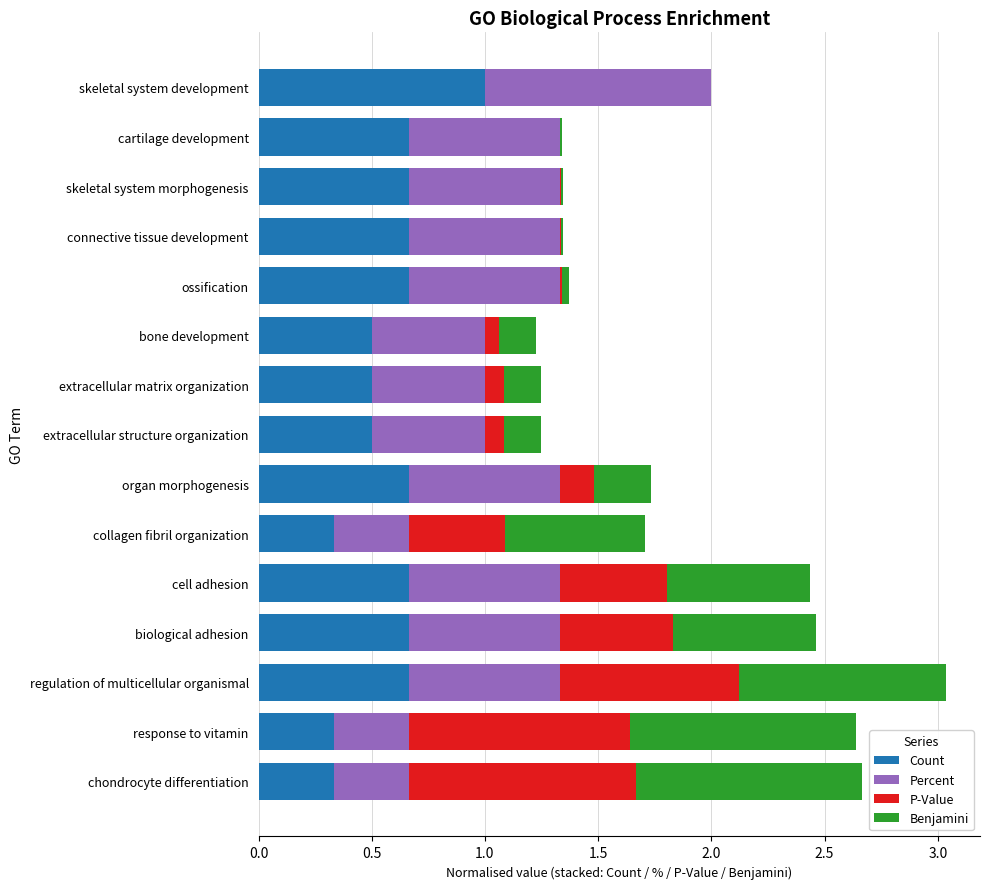

At which label does Count reach its peak?

skeletal system development